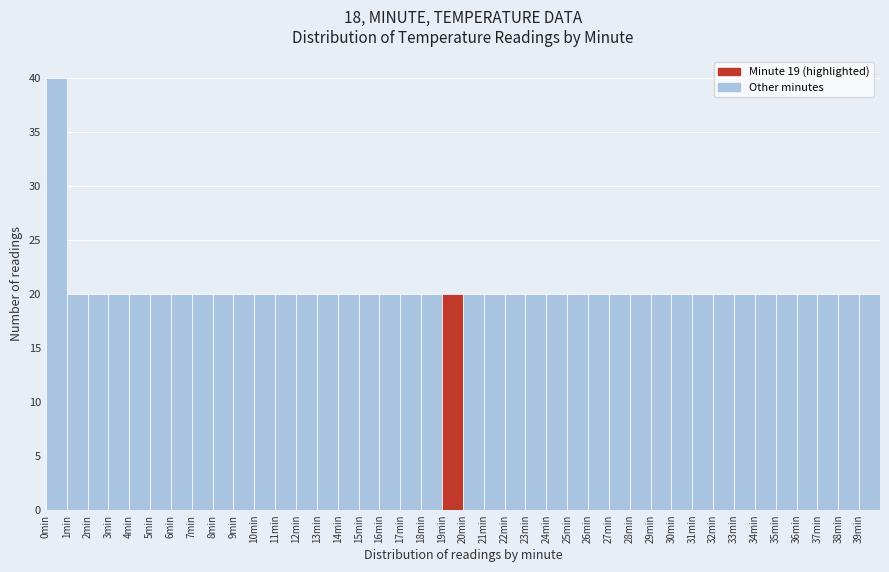

What is the height of the bar covering 5 to 6 on the x-axis? The values are not printed on the chart, so give them approximately, as read against the axis.

20